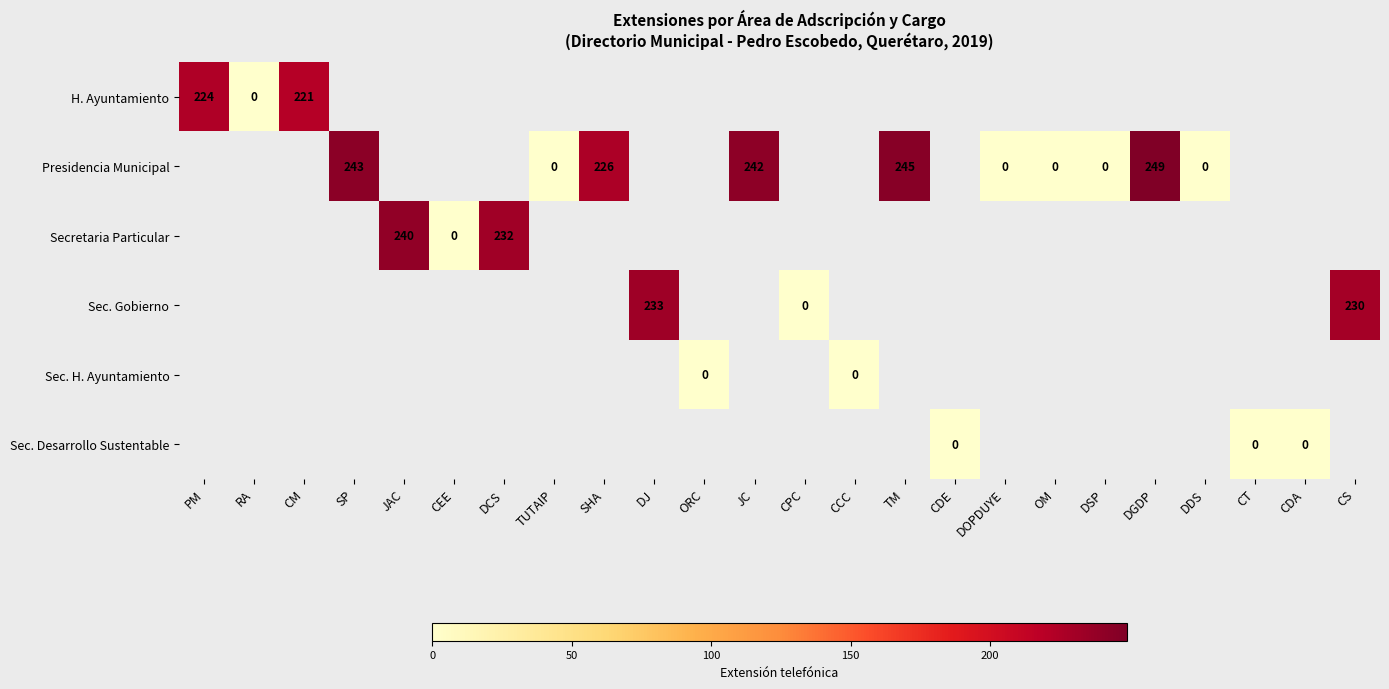

What is the sum of the Presidencia Municipal values at DDS and DGDP?

249